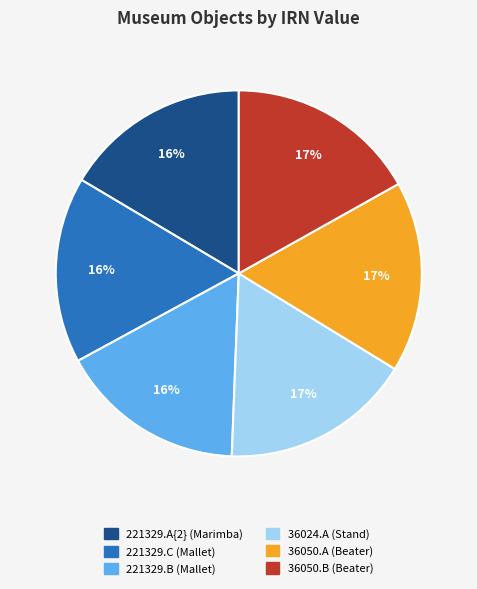

To the nearest percent, what percentage of the pie is 221329.A{2} (Marimba)?

16%